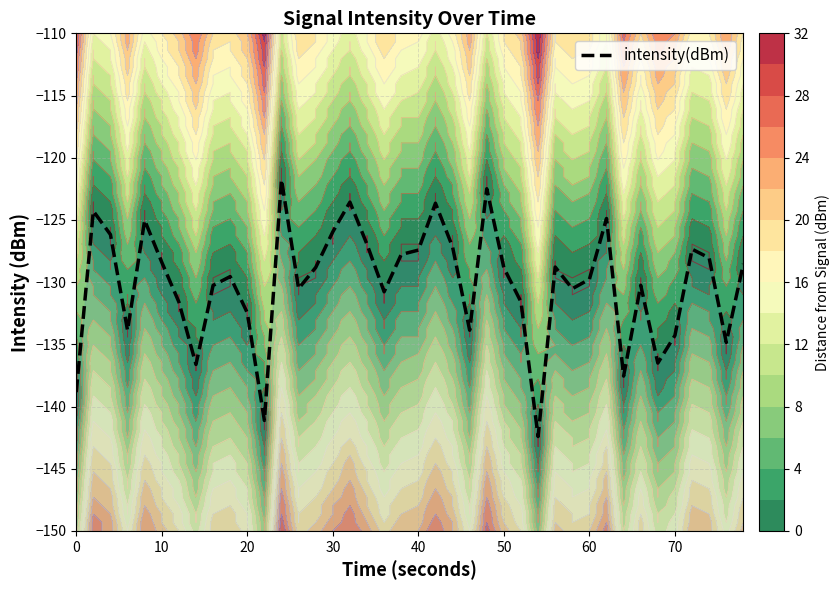

True or false: there are more than 1 points higher than both neighbors.

True